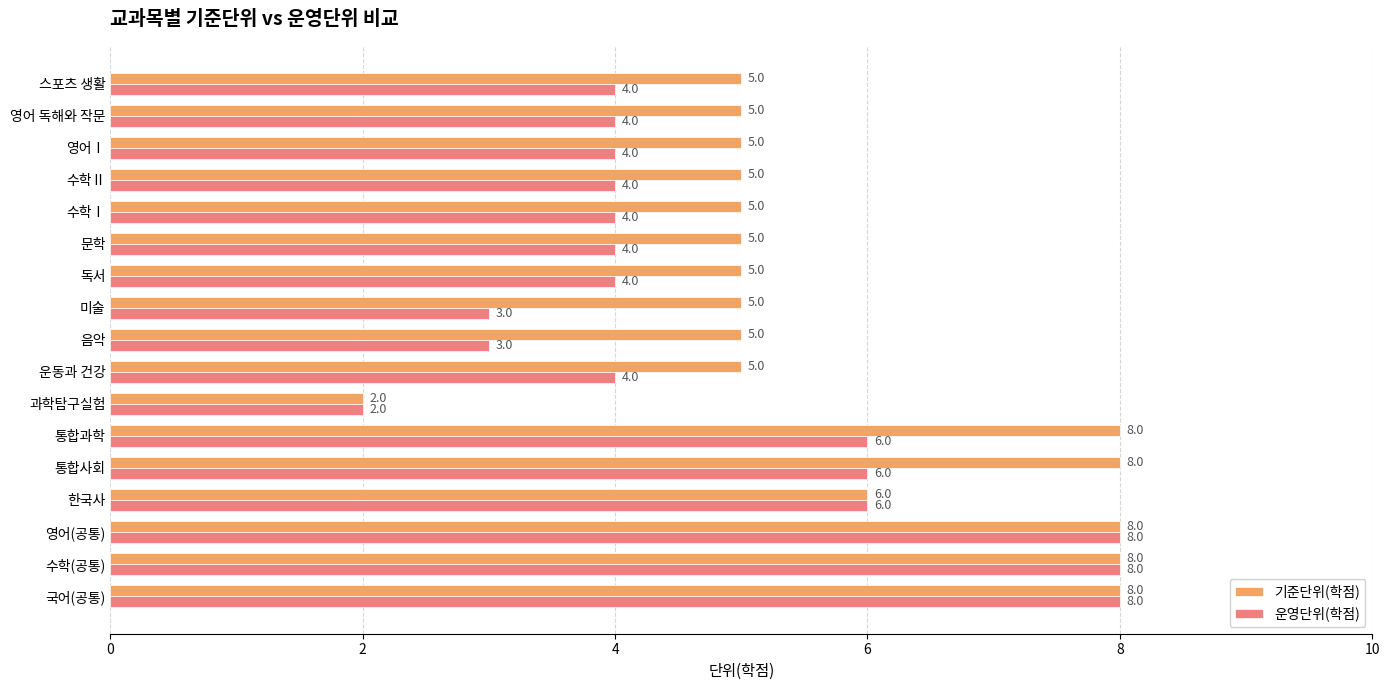

True or false: 기준단위(학점) has a value of 5 at 미술.

True